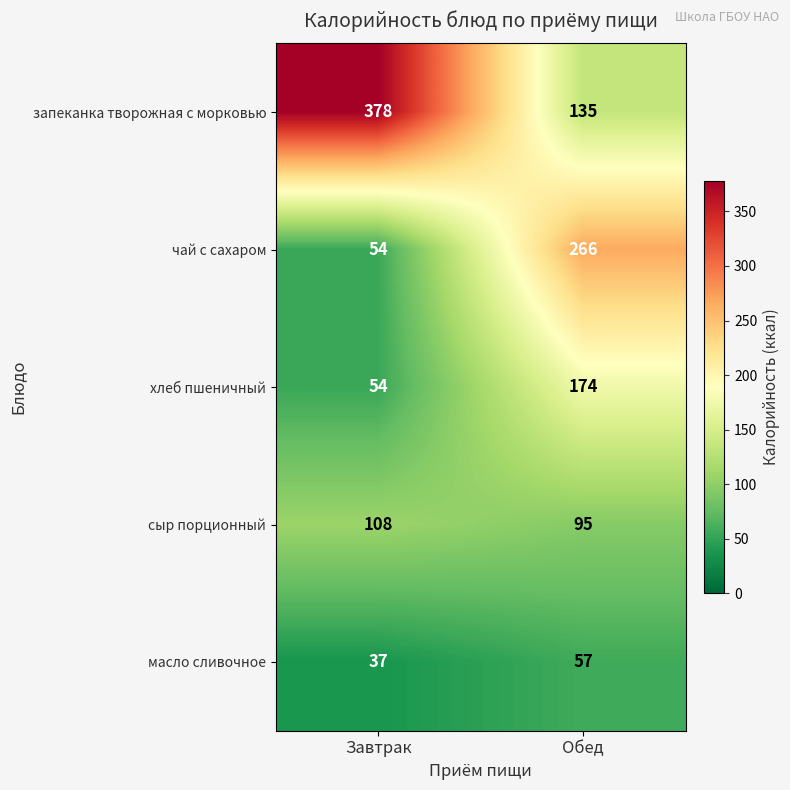

What is the average value of the чай с сахаром series?

160